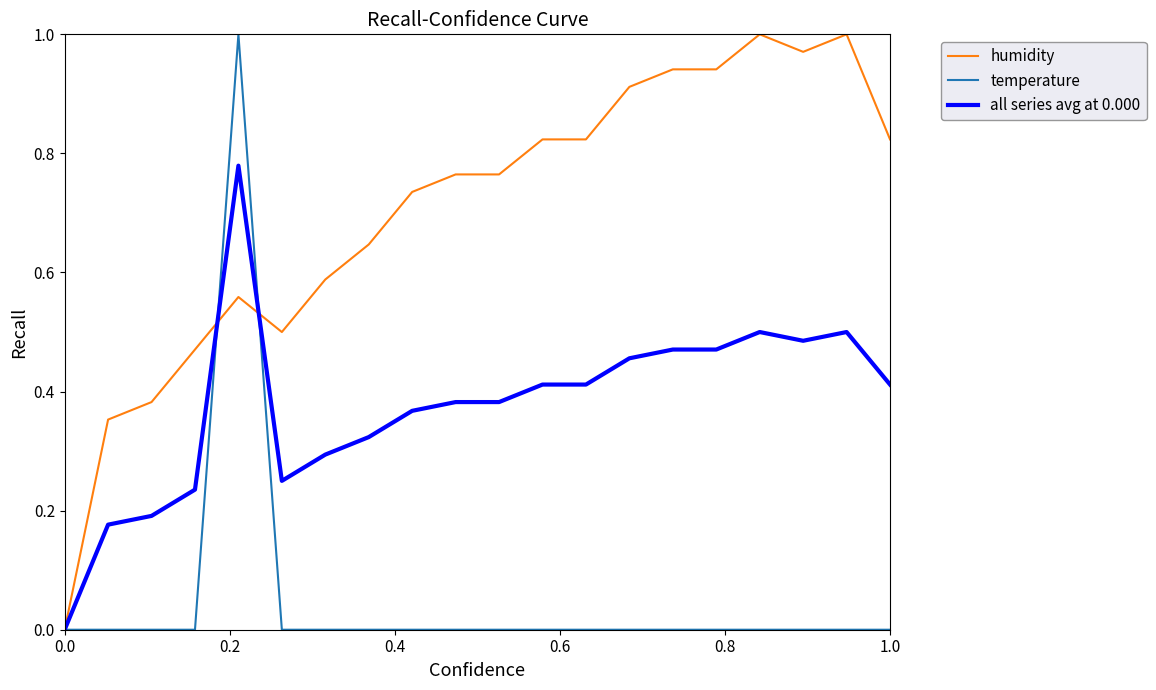

What are all the series names shown in the legend?

humidity, temperature, all series avg at 0.000